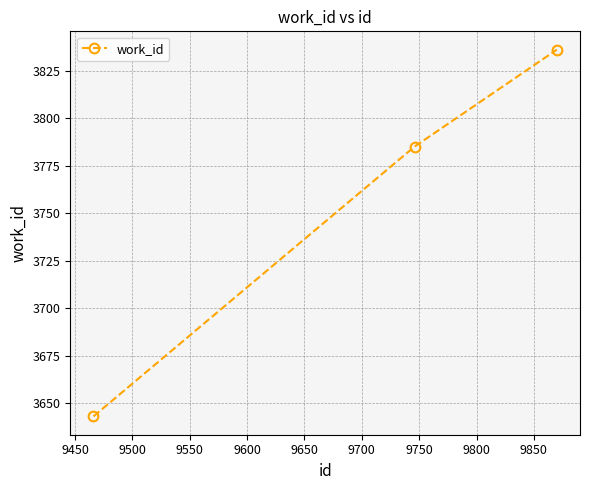

What is the minimum value shown in the chart?

3643